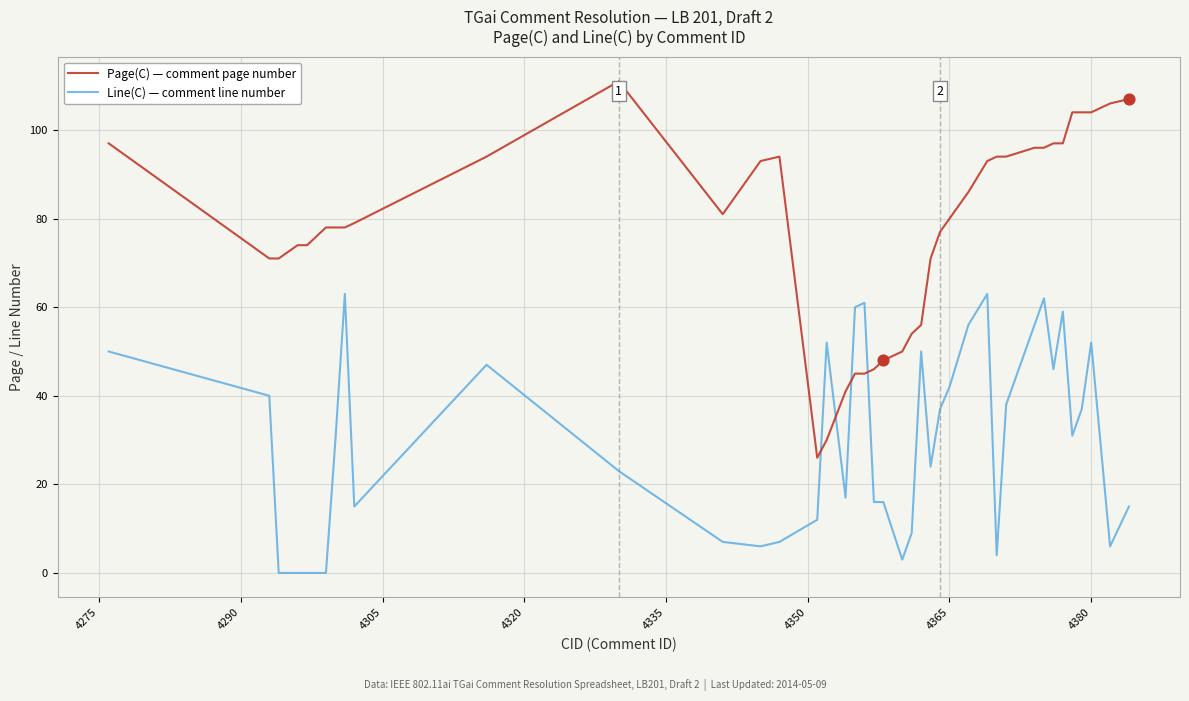

Which series has the largest range (max minus min)?

Page(C) — comment page number